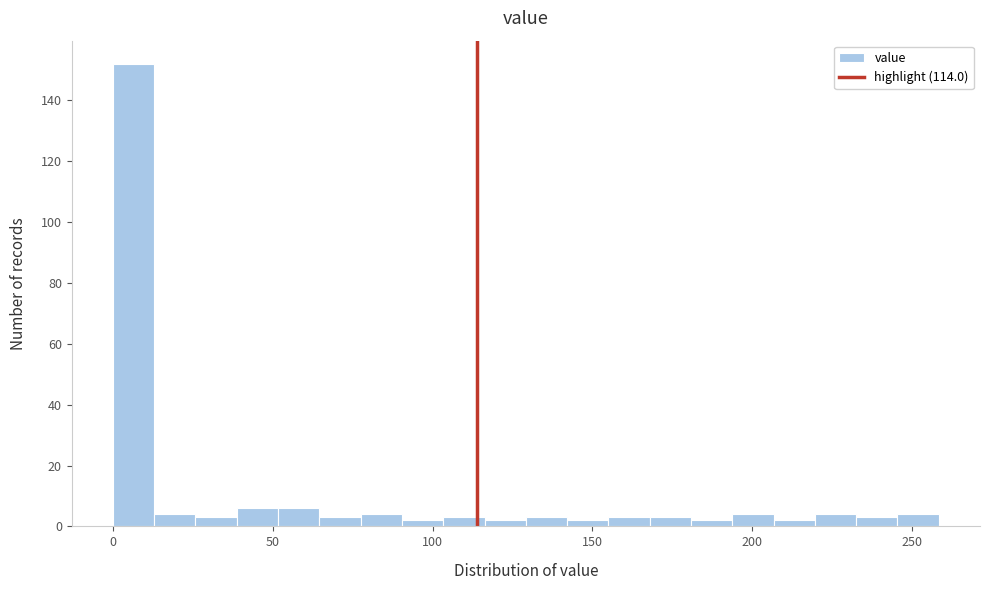

Around what value on the x-axis is the tallest bar? Give the approximate position of its centre, as read against the axis.

5